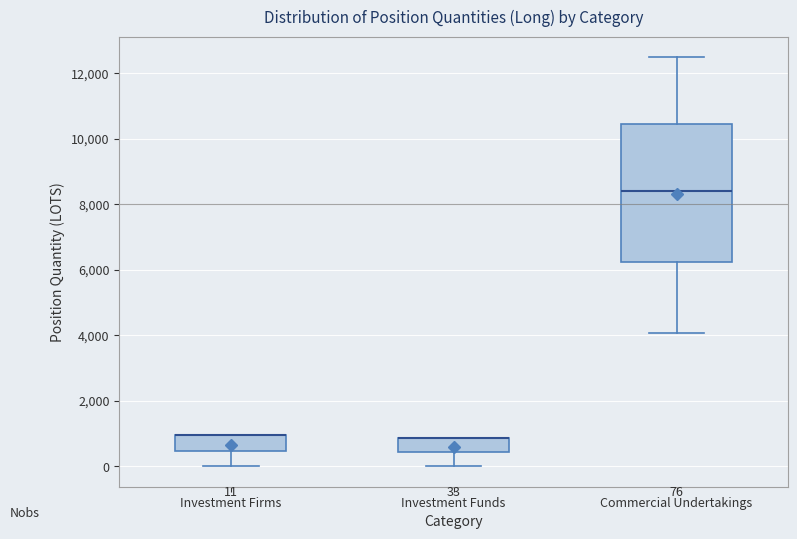

Comparing the boxes themselves (not the whiskers), which one is the tallest?

Commercial Undertakings